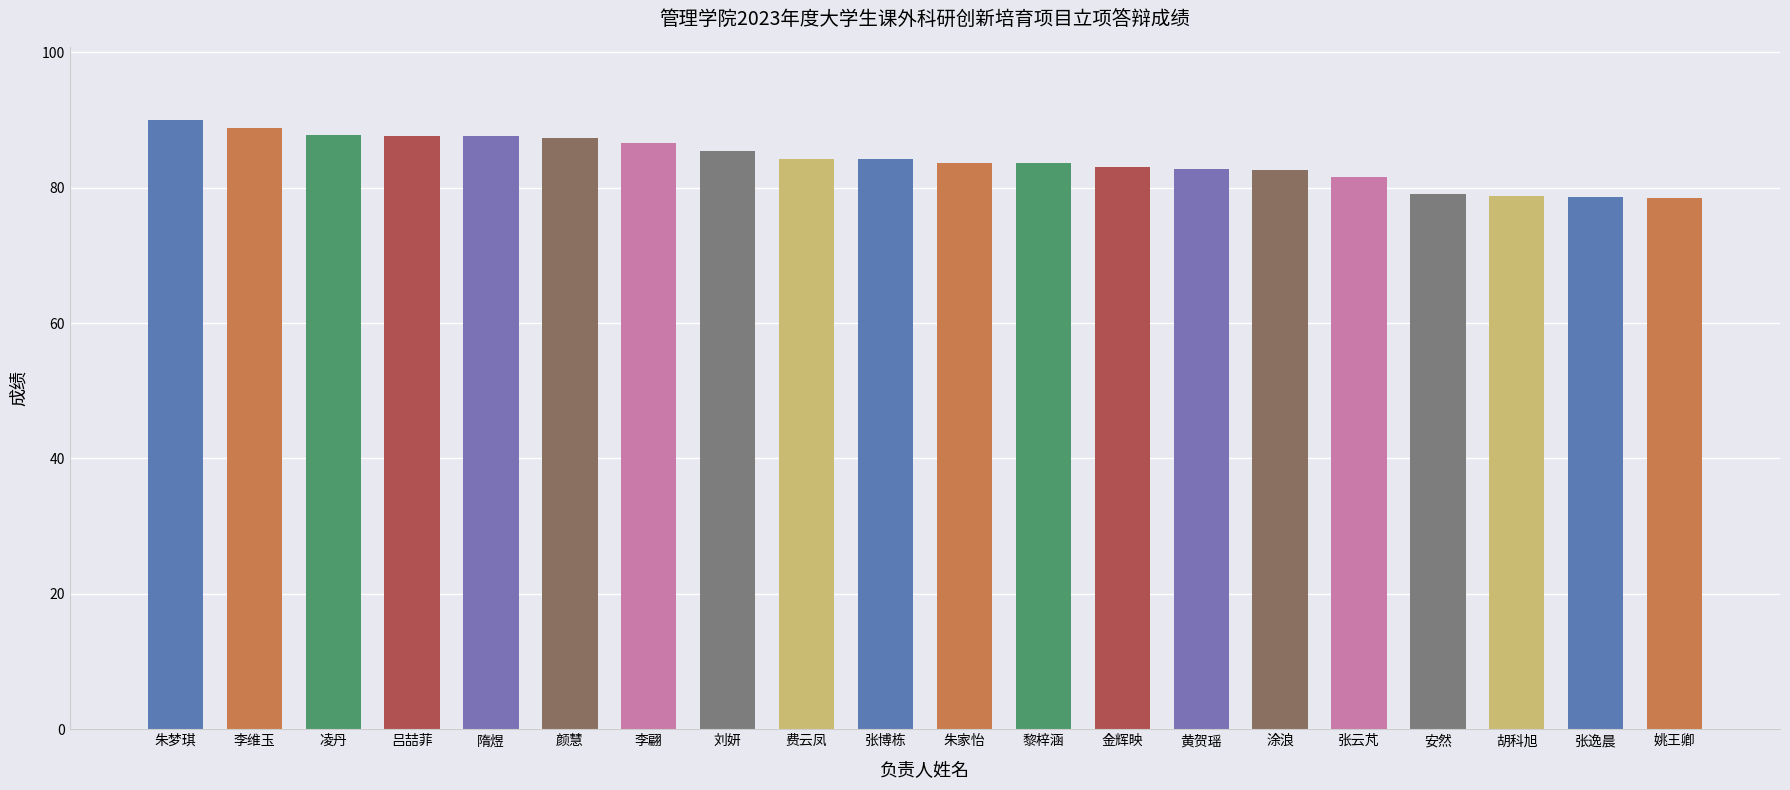

What value does the data have at 张云芃?

81.6